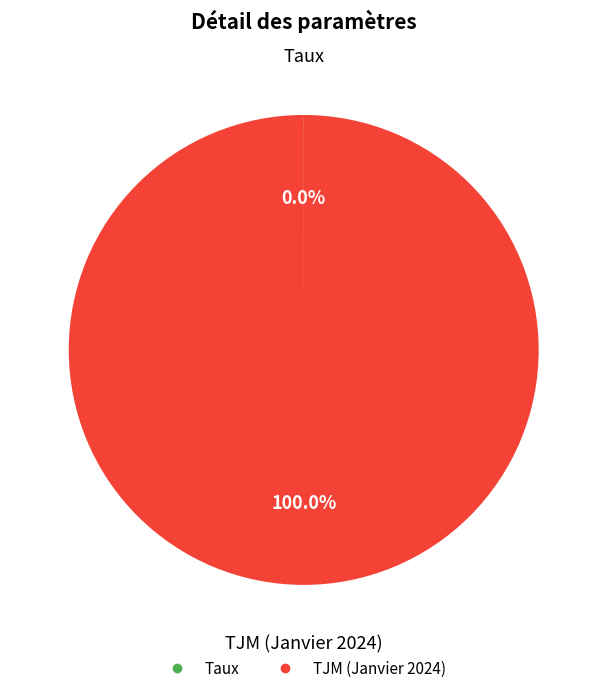

Is there a majority slice in this chart?

Yes